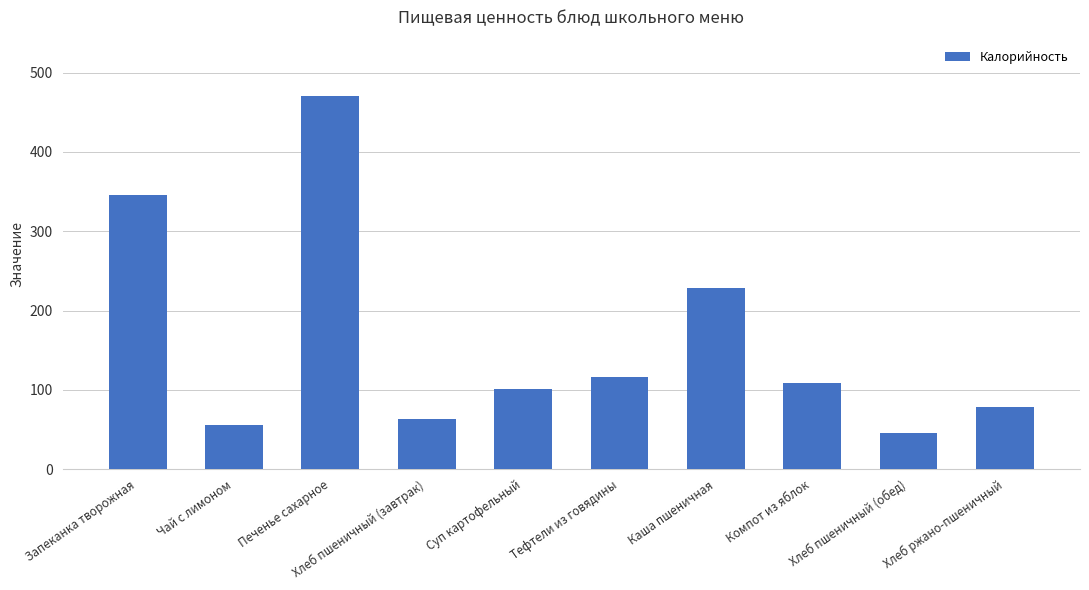

What is the difference between the second highest and second lowest values?

290.0